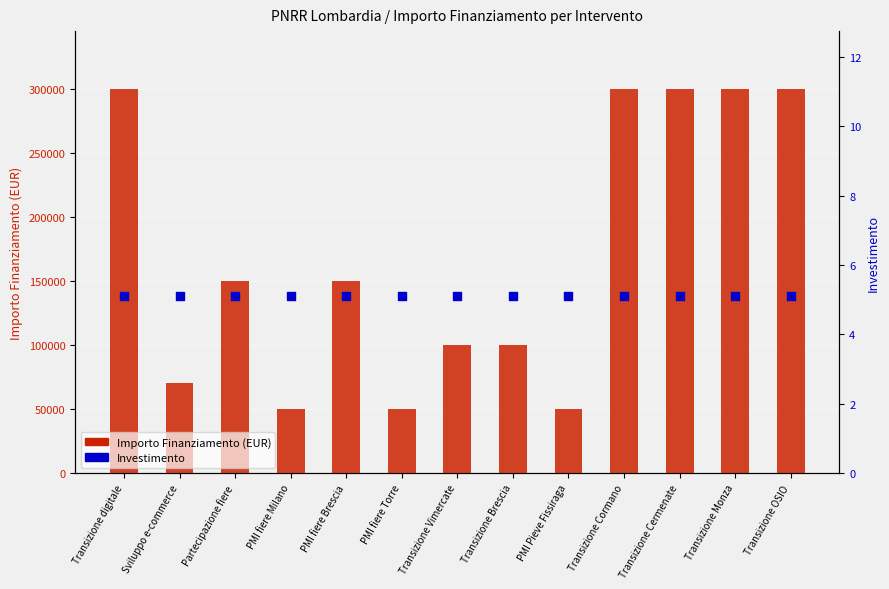

What is the total value across all series at Transizione Brescia?

100005.1